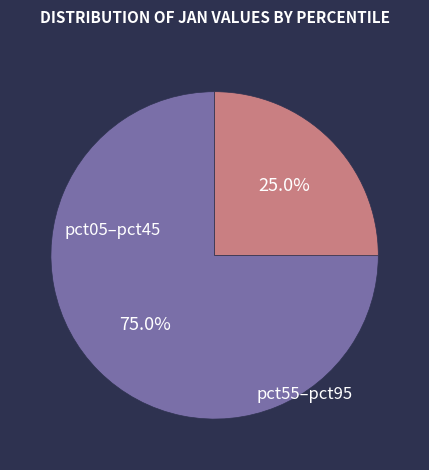

What is the largest slice in the pie chart?

pct05